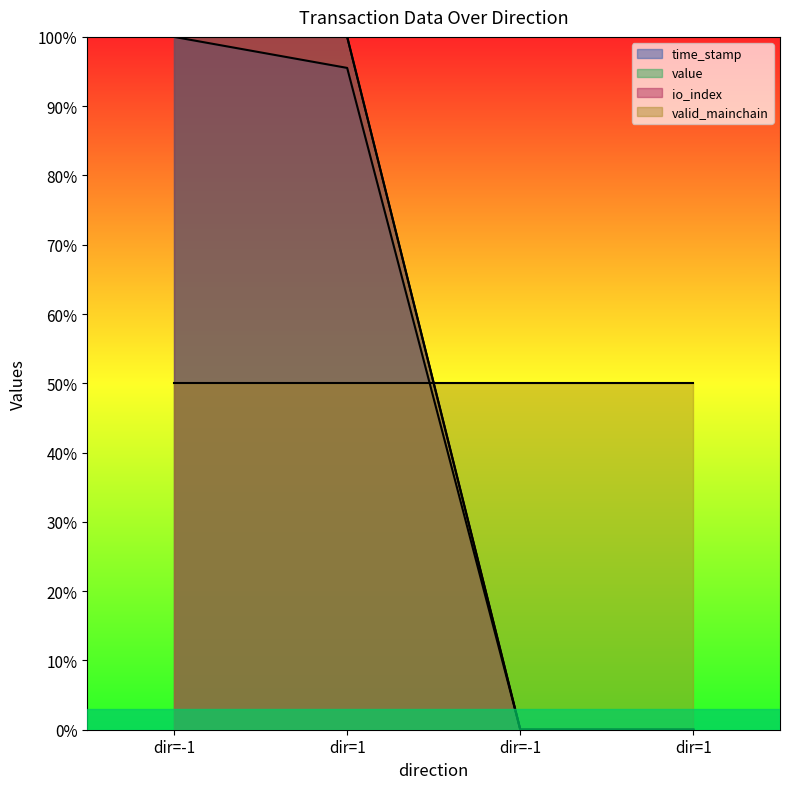

The time_stamp series shows 1.0 at dir=-1. True or false?

True